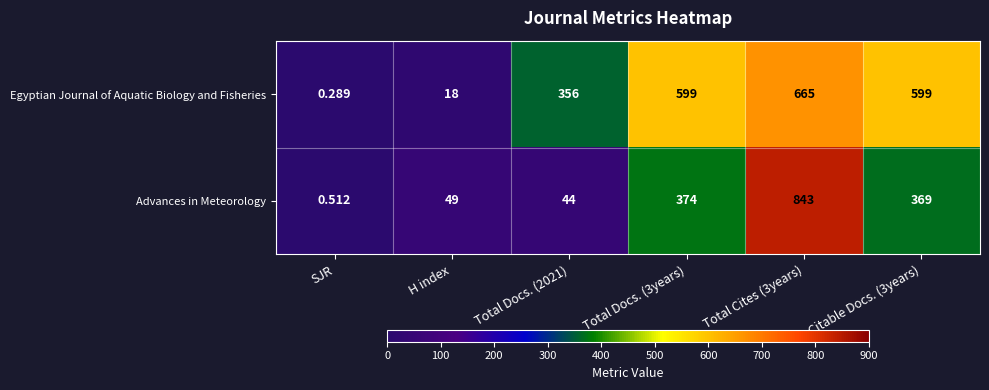

Rank the series by their maximum value, from highest to lowest.

Advances in Meteorology, Egyptian Journal of Aquatic Biology and Fisheries